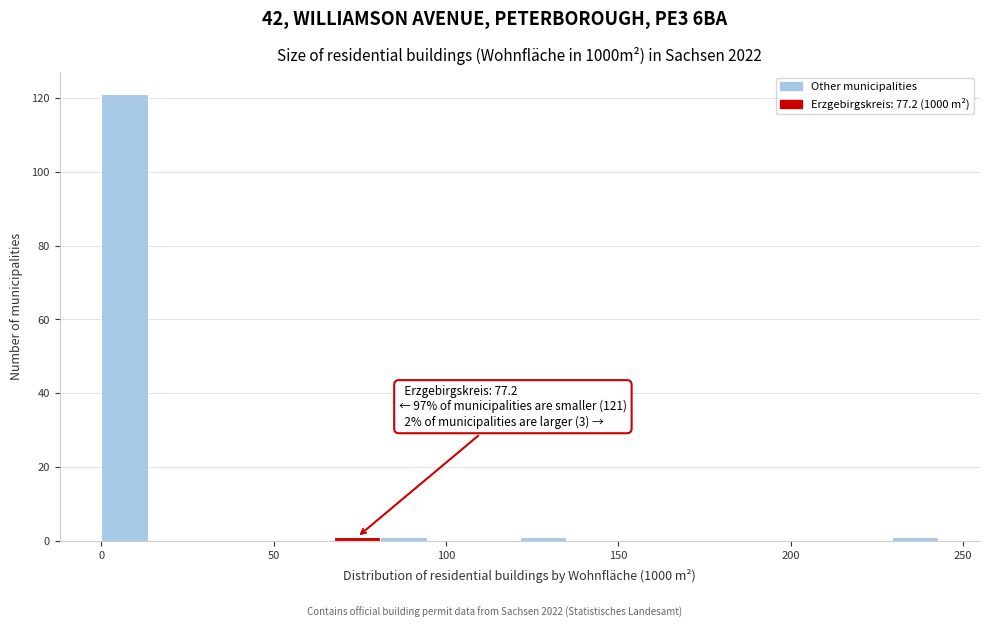

Around what value on the x-axis is the tallest bar? Give the approximate position of its centre, as read against the axis.

5